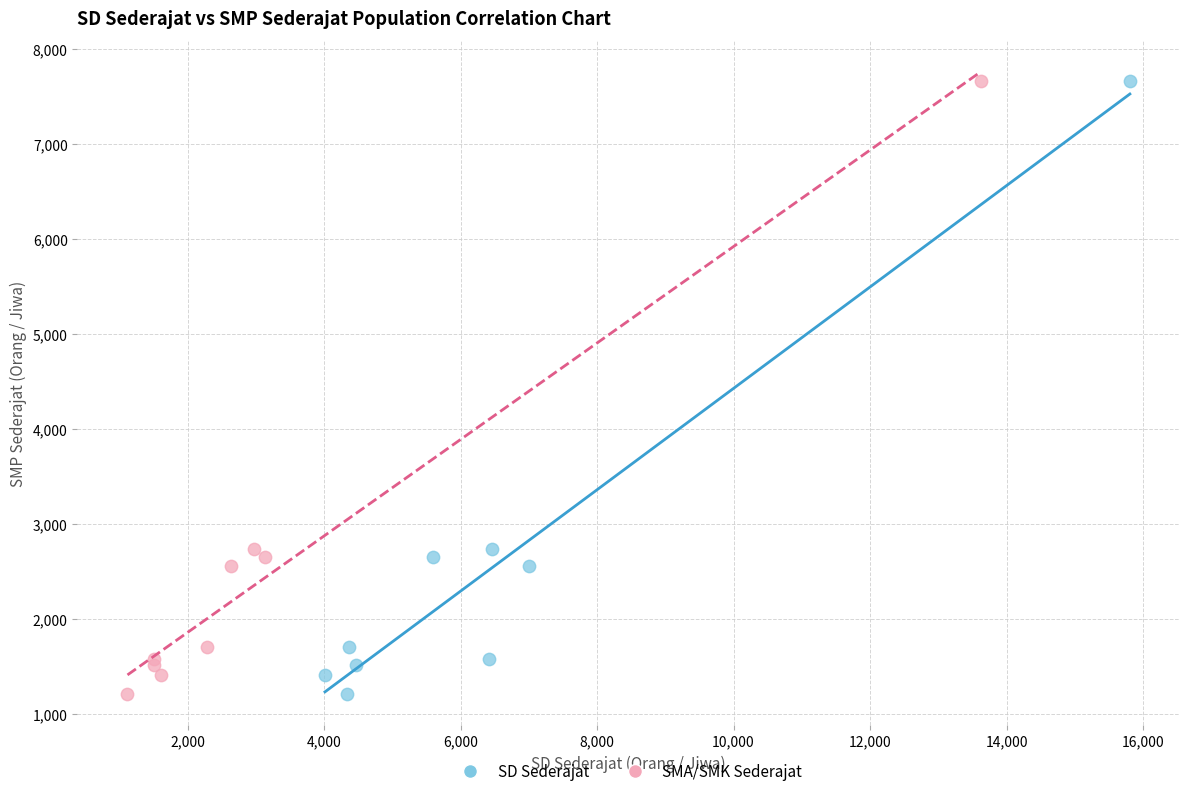

What are all the series names shown in the legend?

SD Sederajat, SMA/SMK Sederajat